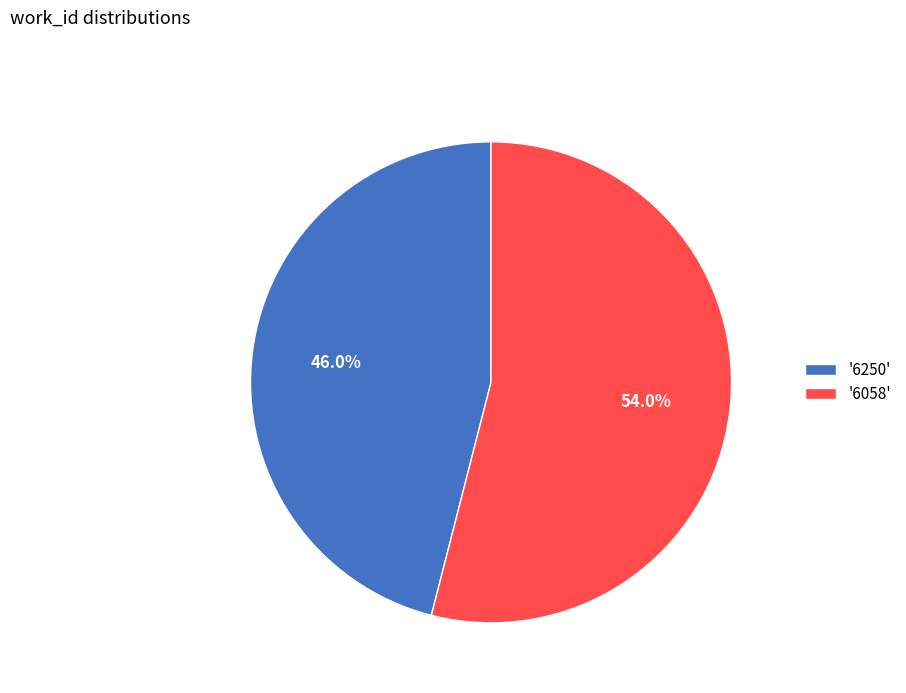

Combined, what portion of the pie is '6250' and '6058'?

100.0%